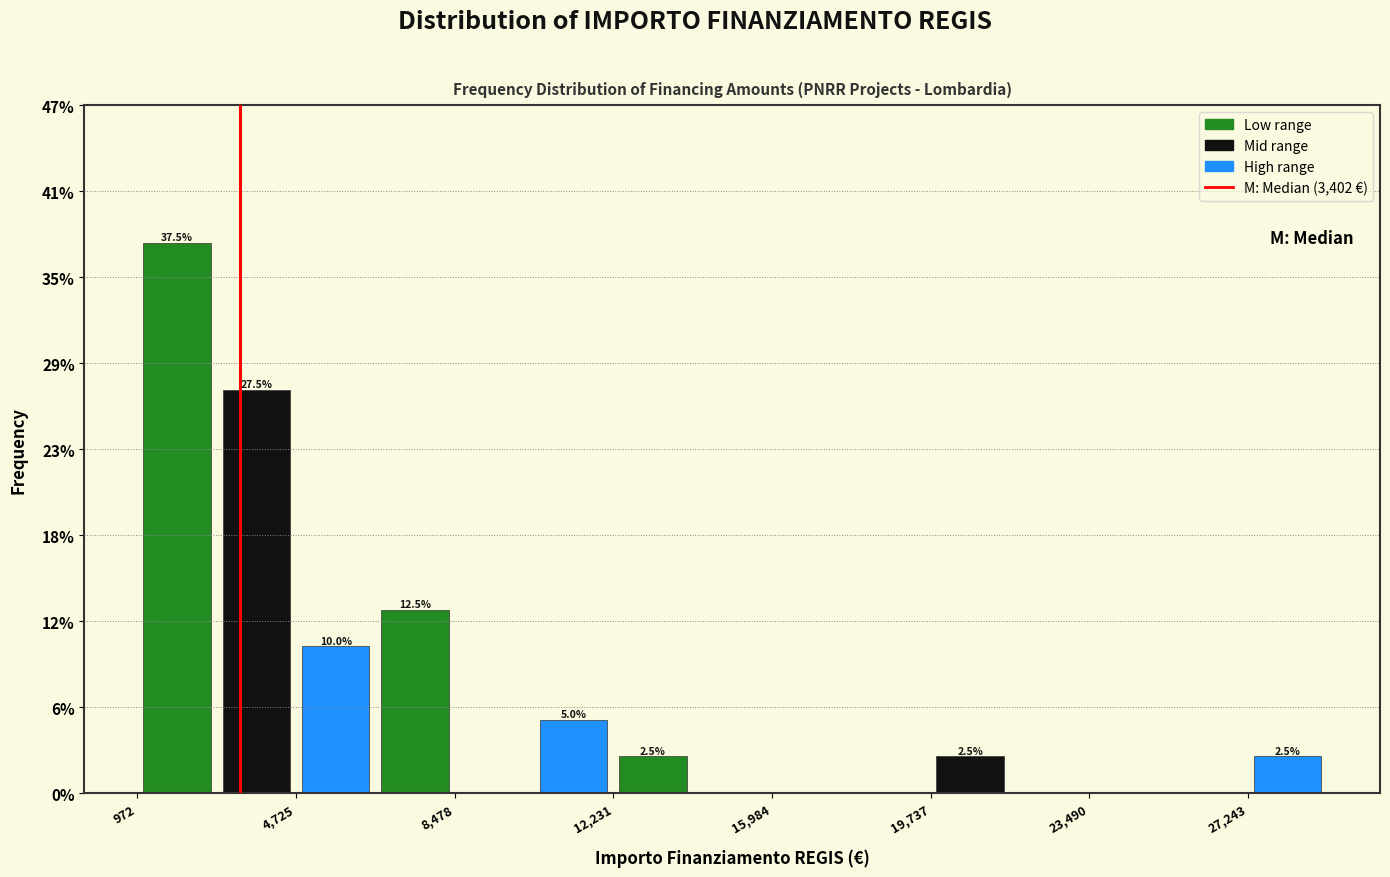

Read against the x-axis, roughly where is the centre of the tallest bar?

2000